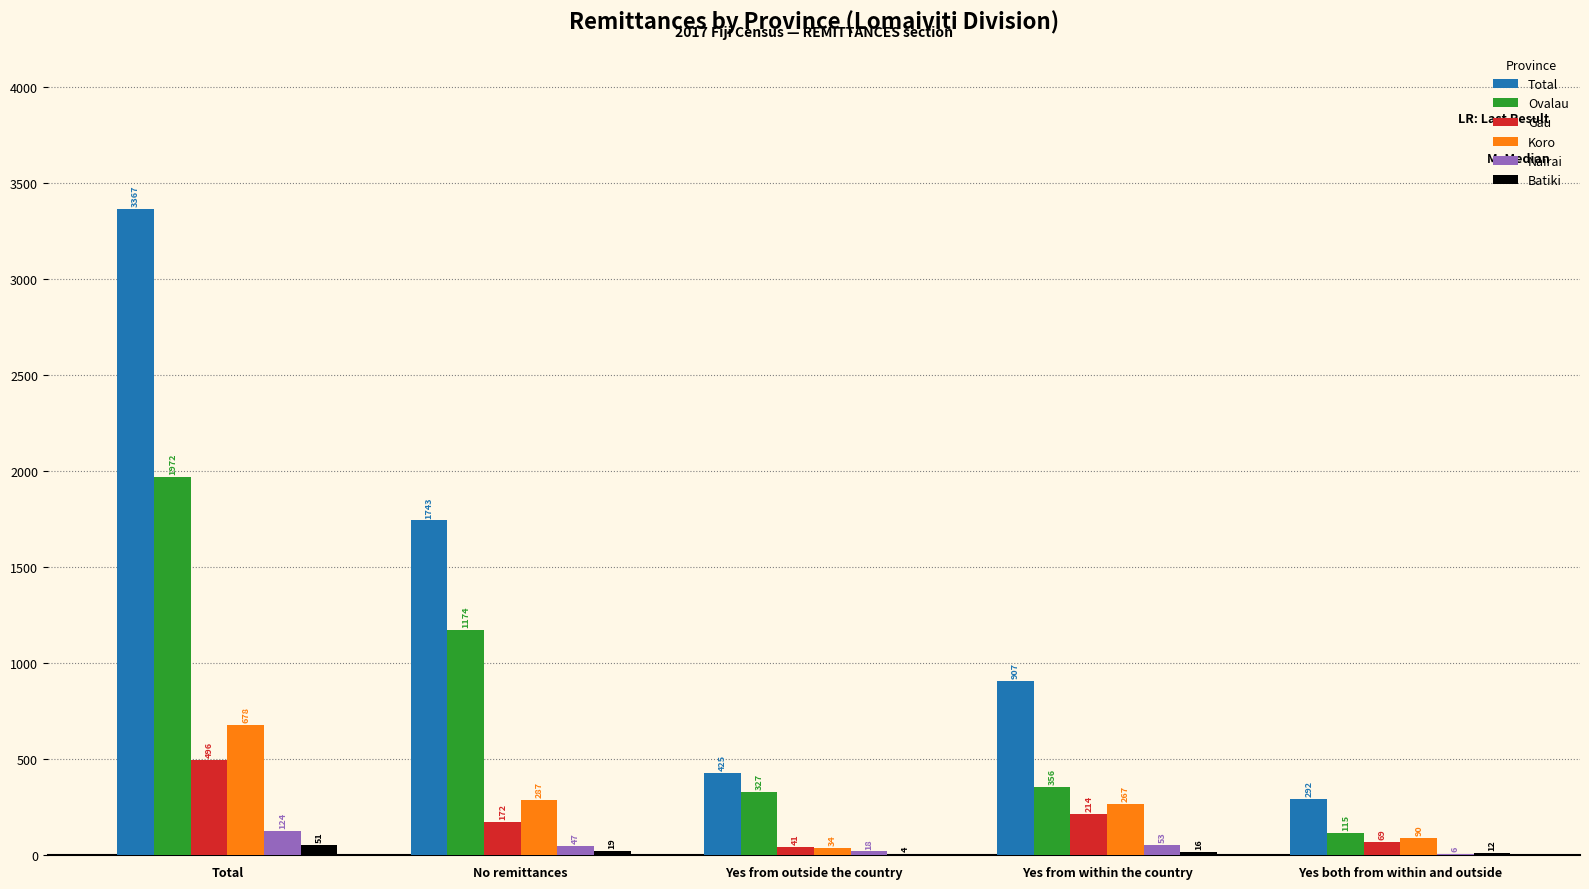

Which category has the highest value in the Ovalau series?

Total